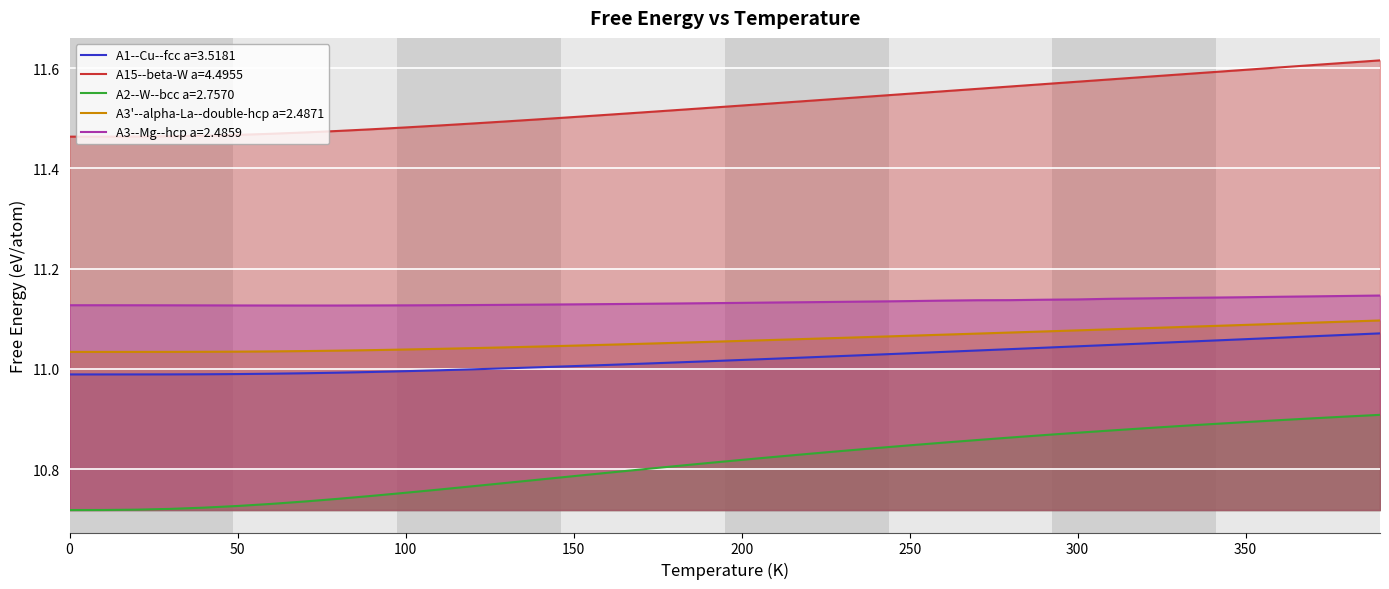

Which series has the widest spread of values?

A2--W--bcc a=2.7570